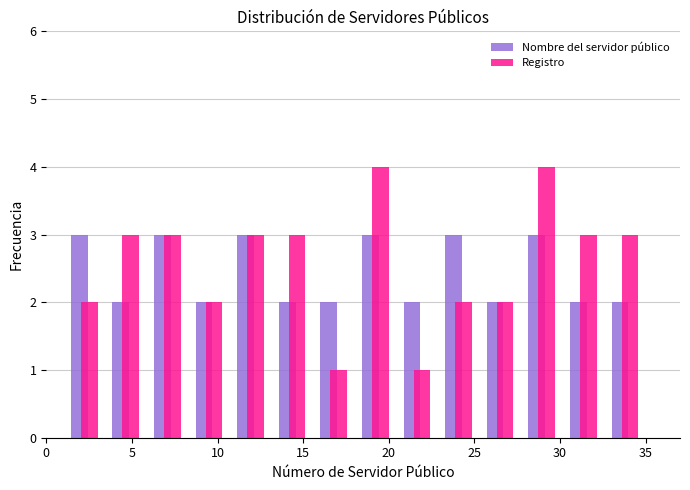

Reading left to right, transcribe this chart: for each range on the x-axis, give the height of each series' bar. Neither the bar edges nor the heights are printed on the chart, so give them approximately, as read against the axes.

1.0 to 3.5: Nombre del servidor público=3	Registro=2
3.5 to 6.0: Nombre del servidor público=2	Registro=3
6.0 to 8.5: Nombre del servidor público=3	Registro=3
8.5 to 10.5: Nombre del servidor público=2	Registro=2
10.5 to 13.0: Nombre del servidor público=3	Registro=3
13.0 to 15.5: Nombre del servidor público=2	Registro=3
15.5 to 18.0: Nombre del servidor público=2	Registro=1
18.0 to 20.5: Nombre del servidor público=3	Registro=4
20.5 to 23.0: Nombre del servidor público=2	Registro=1
23.0 to 25.5: Nombre del servidor público=3	Registro=2
25.5 to 27.5: Nombre del servidor público=2	Registro=2
27.5 to 30.0: Nombre del servidor público=3	Registro=4
30.0 to 32.5: Nombre del servidor público=2	Registro=3
32.5 to 35.0: Nombre del servidor público=2	Registro=3